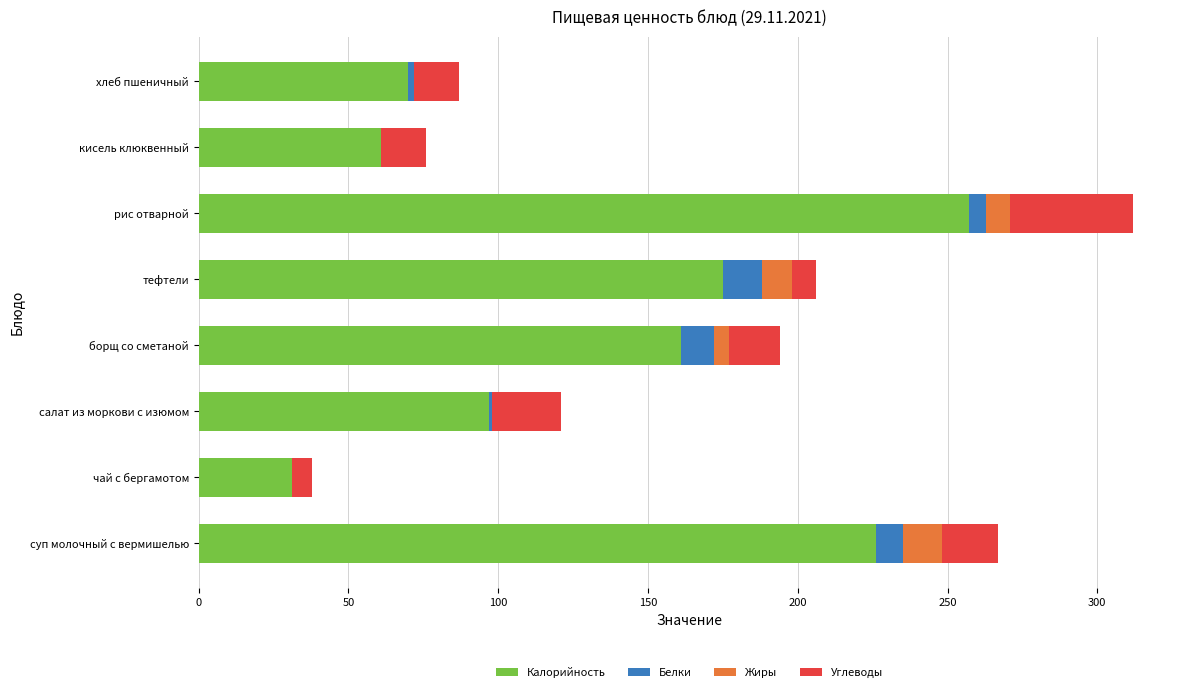

True or false: Калорийность has a value of 175 at тефтели.

True